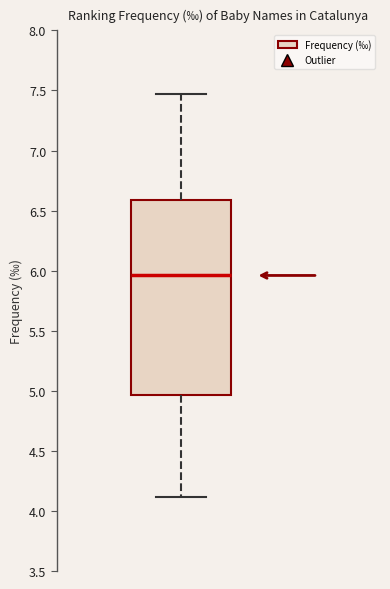

Transcribe this box plot: give where the median line is, the range the box spans, and where the two whiskers end, as read against the y-axis. The values are not printed on the chart, so give them approximately, as read against the axis.

median 5.95, box 4.95 to 6.60, whiskers 4.10 to 7.45